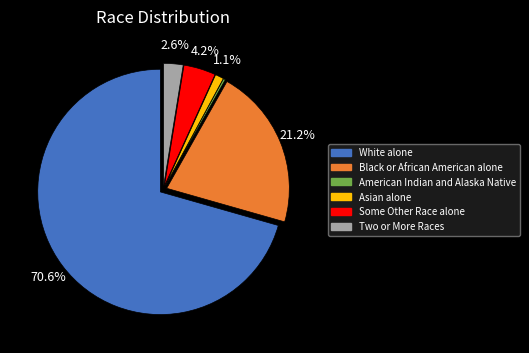

What percentage is NOT represented by White alone?

29.4%